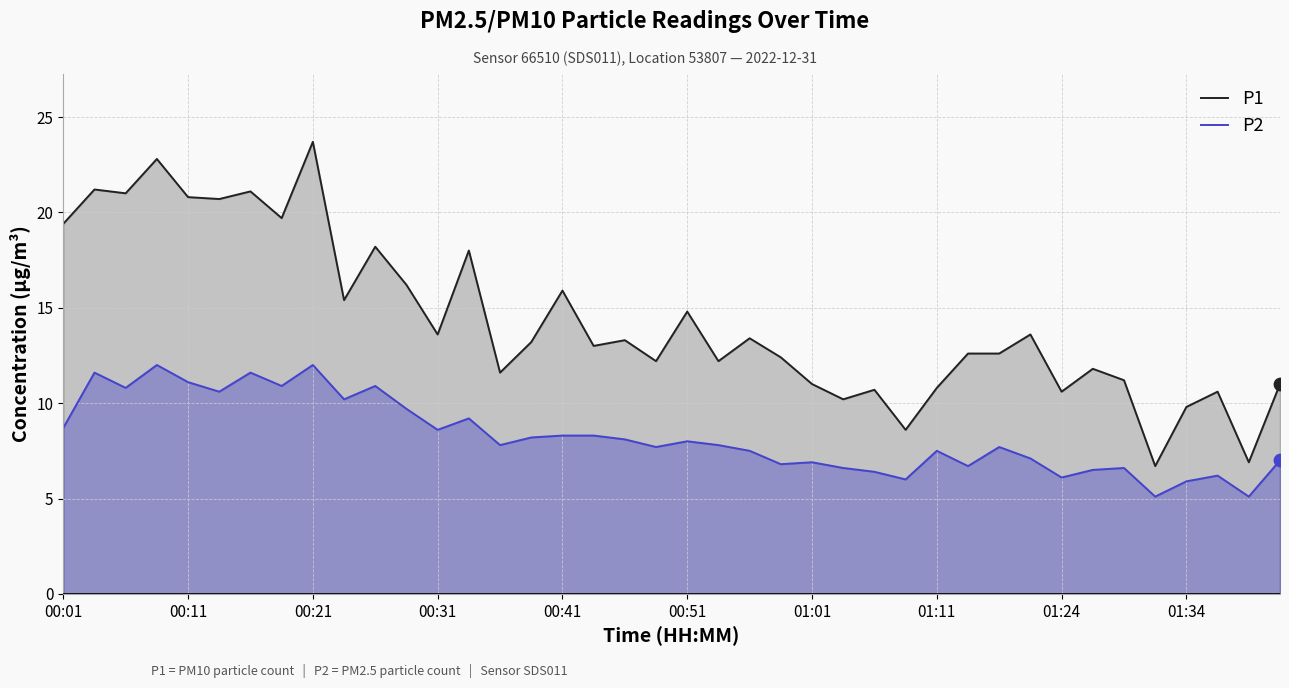

Is the value of P2 at 31 greater than the value of P1 at 35?

Yes